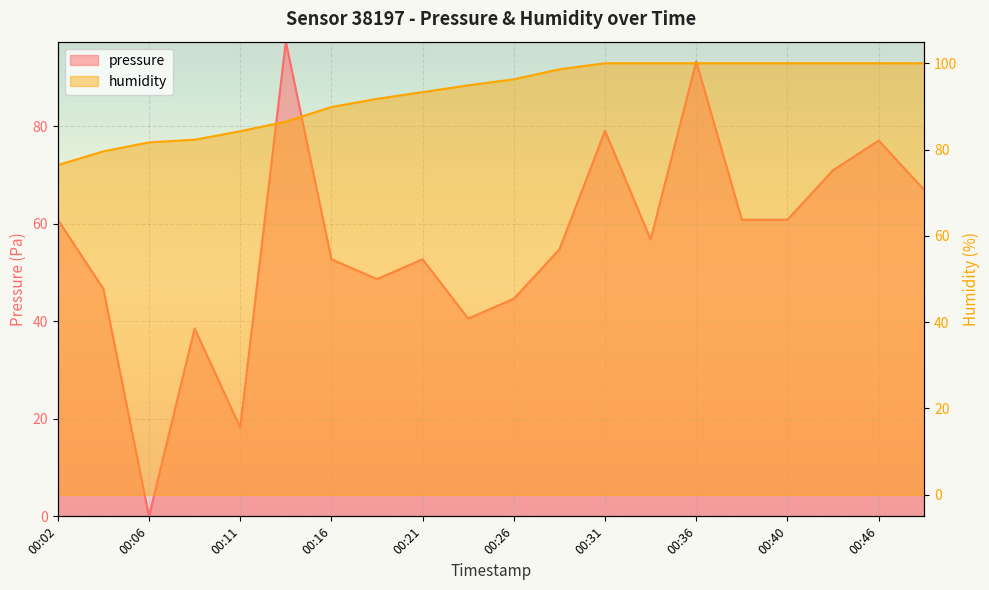

Rank the series by their average value, from lowest to highest.

pressure, humidity